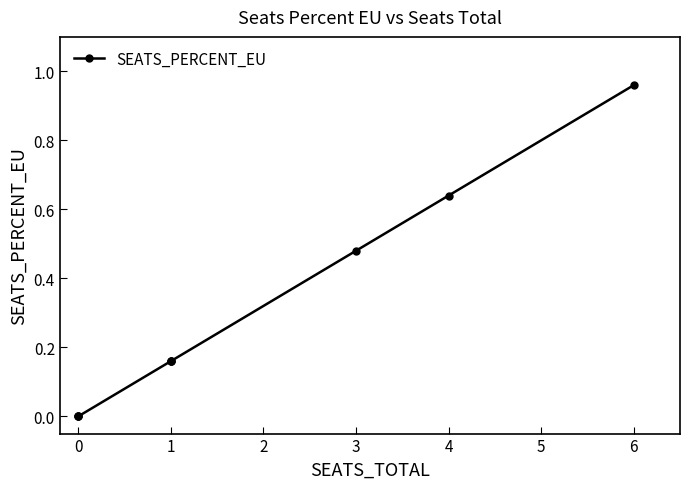

How many lines are shown in the chart?

1